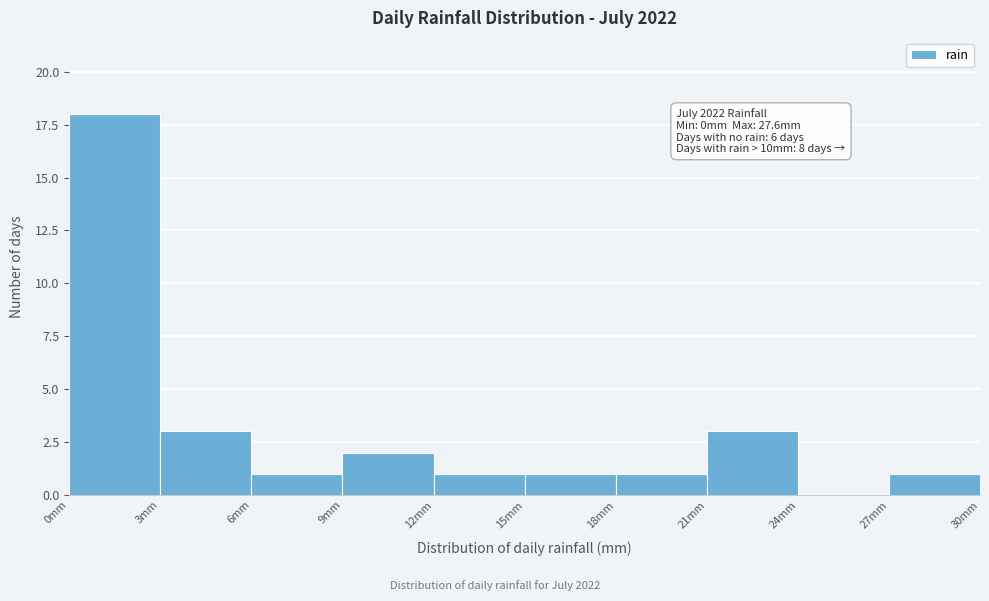

Over which range of the x-axis is the bar tallest?

0 to 3